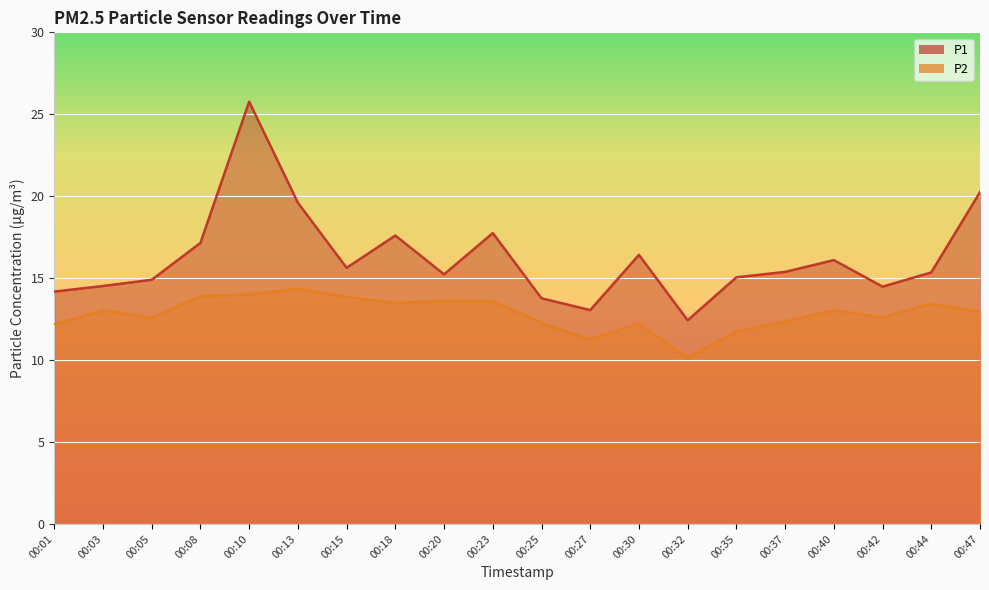

Where is the first local maximum for P2?

00:03